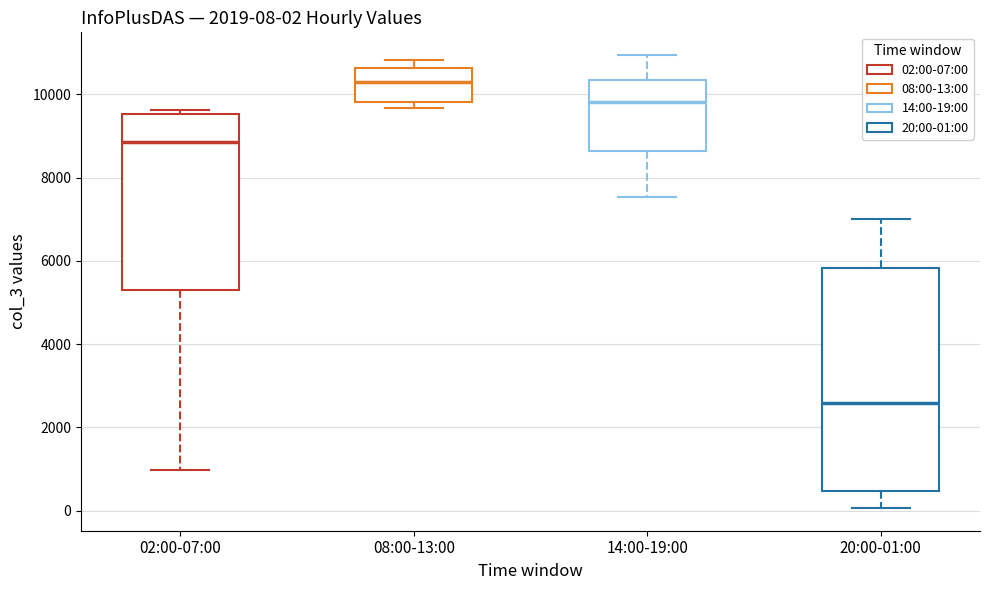

Which box's median line is the lowest?

20:00-01:00